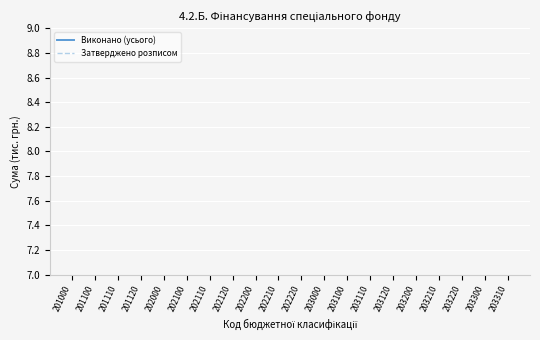

True or false: Виконано (усього) and Затверджено розписом intersect in this chart.

False